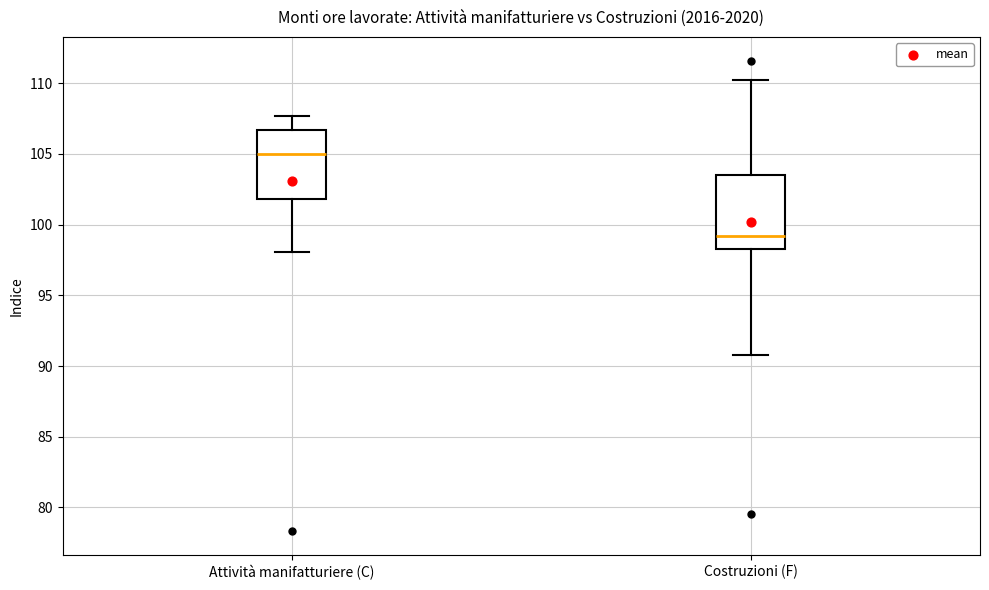

Where is the lower edge of the box for Attività manifatturiere (C) on the y-axis? The values are not printed on the chart, so give them approximately, as read against the axis.

102.0